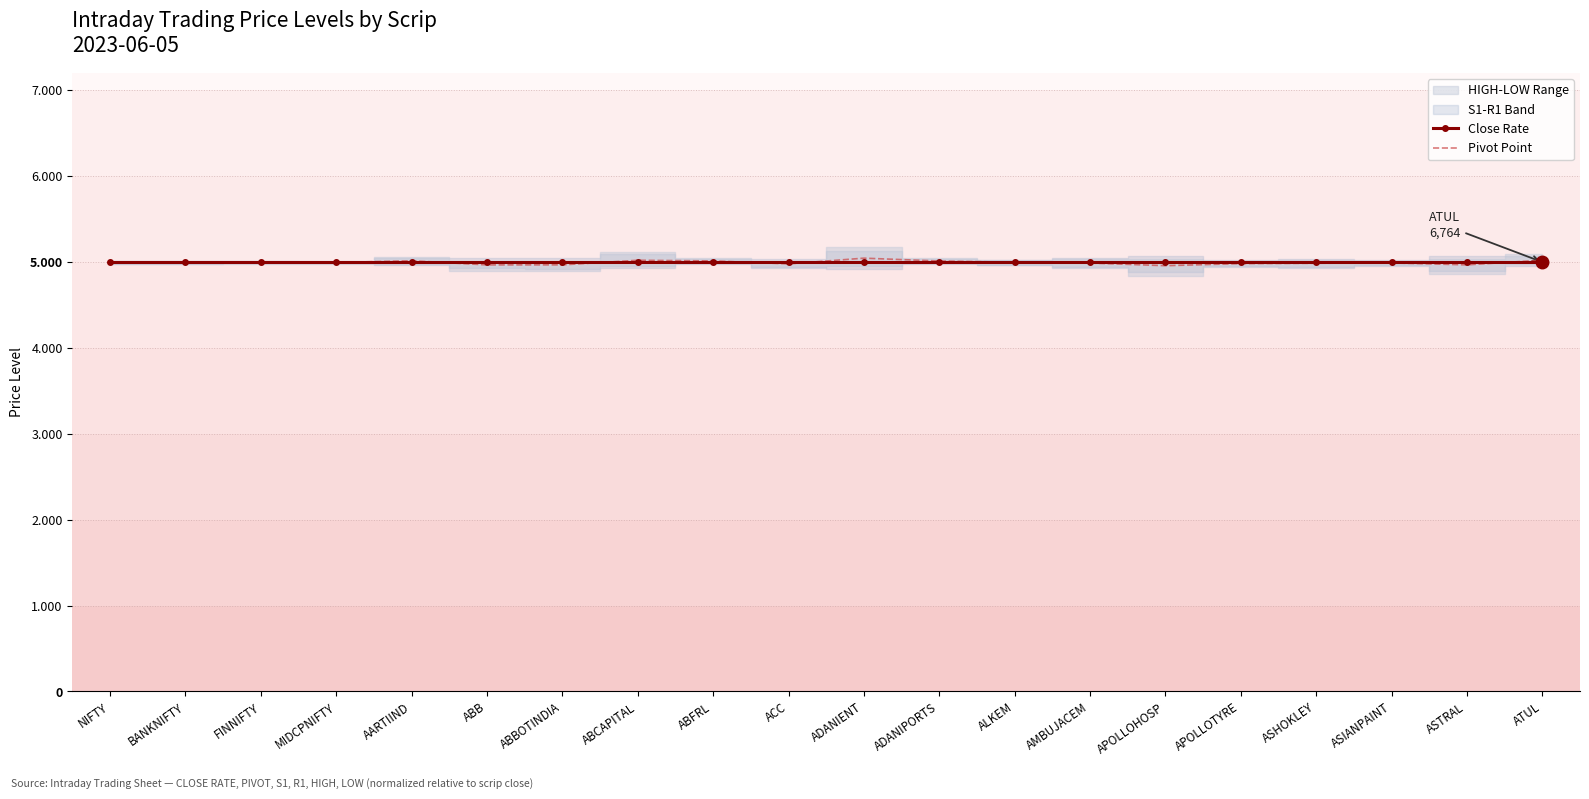

Reading left to right, what are all the values shown in this chart?

Close Rate: 5000.0	5000.0	5000.0	5000.0	5000.0	5000.0	5000.0	5000.0	5000.0	5000.0	5000.0	5000.0	5000.0	5000.0	5000.0	5000.0	5000.0	5000.0	5000.0	5000.0
Pivot Point: 4996.4	5000.0	4998.7	4995.1	5015.3	4967.1	4967.6	5021.0	5013.5	4979.1	5045.6	5012.3	4997.9	4988.9	4957.8	4982.1	4986.4	4990.1	4967.5	5022.2